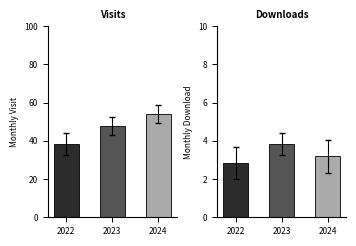

Which series has the largest range (max minus min)?

monthly_visit